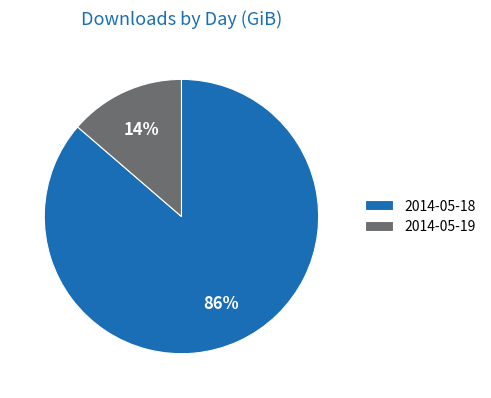

To the nearest percent, what portion does 2014-05-19 represent?

14%